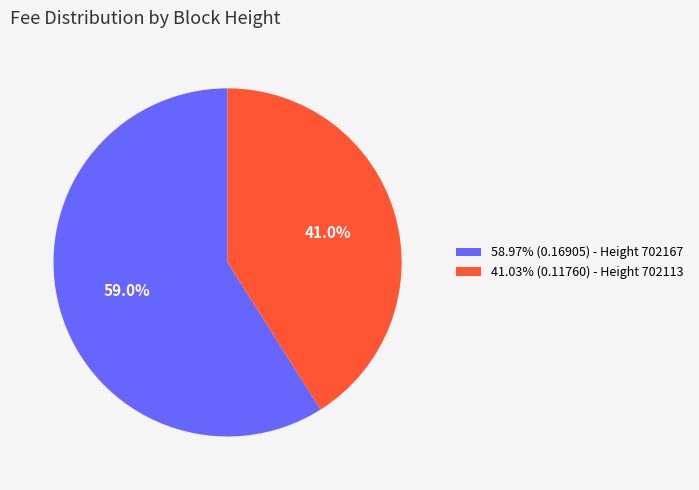

What percentage is NOT represented by 41.03% (0.11760) - Height 702113?

59.0%